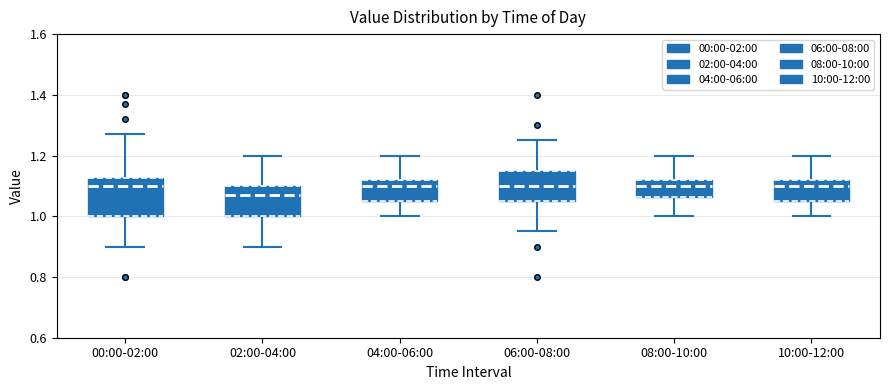

Reading left to right, transcribe this box plot: for each box, give where its median line is, the range the box spans, and where its two whiskers end, as read against the y-axis. The values are not printed on the chart, so give them approximately, as read against the axis.

00:00-02:00: median 1.10, box 1.00 to 1.12, whiskers 0.90 to 1.28
02:00-04:00: median 1.08, box 1.00 to 1.10, whiskers 0.90 to 1.20
04:00-06:00: median 1.10, box 1.06 to 1.12, whiskers 1.00 to 1.20
06:00-08:00: median 1.10, box 1.06 to 1.16, whiskers 0.96 to 1.26
08:00-10:00: median 1.10, box 1.06 to 1.12, whiskers 1.00 to 1.20
10:00-12:00: median 1.10, box 1.06 to 1.12, whiskers 1.00 to 1.20